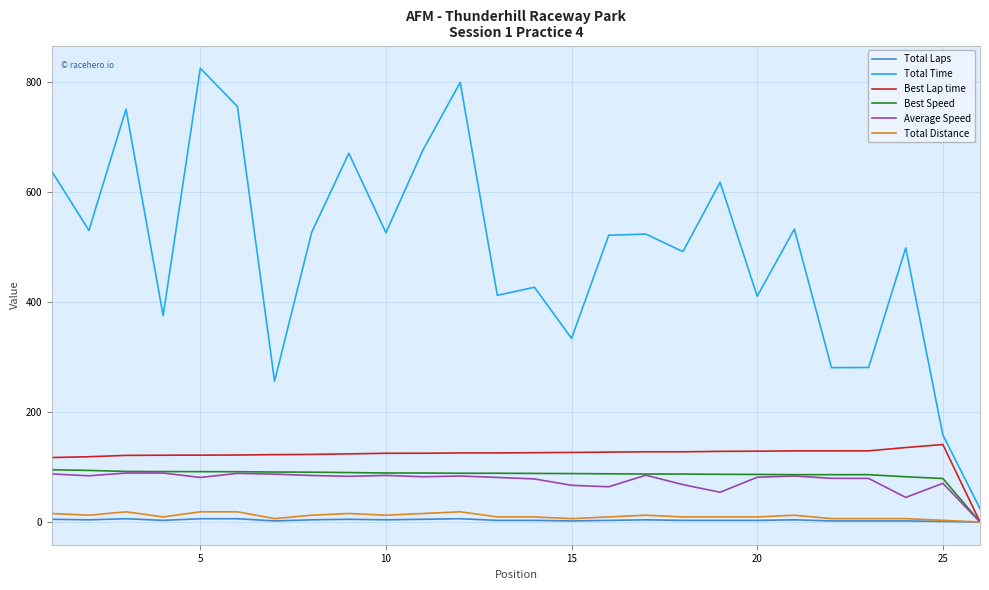

True or false: Total Time and Total Distance intersect in this chart.

False